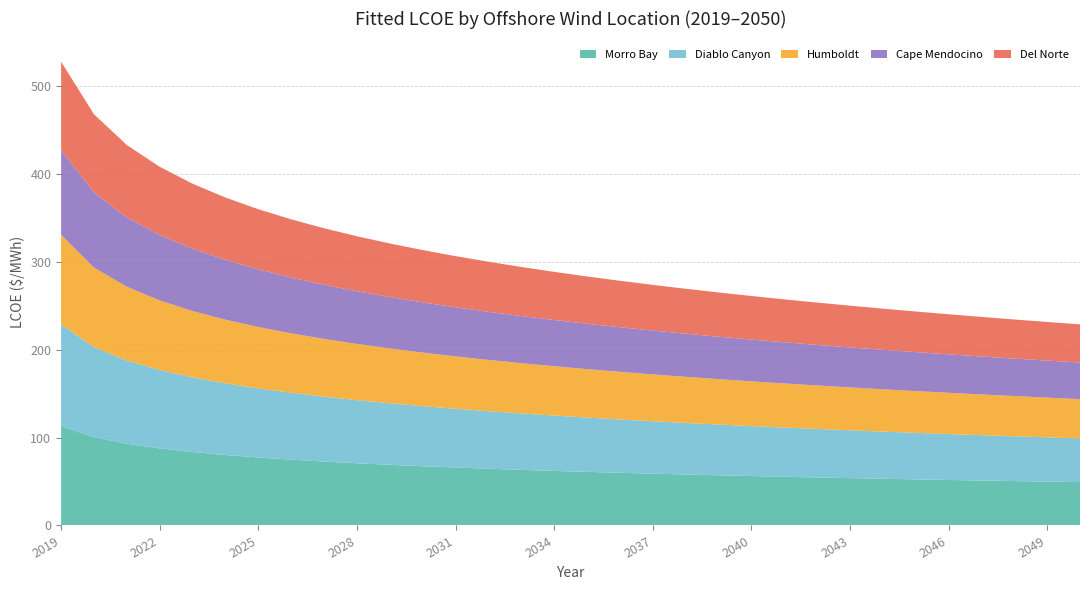

Reading left to right, list all the values displayed in this chart.

Morro Bay: 113.2	100.4	92.9	87.6	83.5	80.1	77.3	74.8	72.7	70.7	69.0	67.4	65.9	64.5	63.3	62.1	60.9	59.9	58.9	57.9	57.0	56.2	55.4	54.6	53.8	53.1	52.4	51.7	51.1	50.5	49.9	49.3
Diablo Canyon: 115.4	102.3	94.6	89.1	84.9	81.4	78.5	76.0	73.8	71.8	69.9	68.3	66.8	65.4	64.1	62.8	61.7	60.6	59.6	58.6	57.7	56.8	56.0	55.2	54.4	53.6	52.9	52.2	51.6	50.9	50.3	49.7
Humboldt: 102.0	90.5	83.8	79.1	75.4	72.3	69.8	67.6	65.6	63.9	62.3	60.9	59.6	58.3	57.2	56.1	55.1	54.2	53.3	52.4	51.6	50.8	50.1	49.4	48.7	48.1	47.5	46.9	46.3	45.7	45.2	44.7
Cape Mendocino: 96.3	85.4	79.0	74.4	70.9	68.0	65.6	63.5	61.6	60.0	58.5	57.1	55.8	54.7	53.6	52.6	51.6	50.7	49.8	49.0	48.3	47.5	46.8	46.2	45.5	44.9	44.3	43.7	43.2	42.6	42.1	41.6
Del Norte: 100.3	88.9	82.3	77.5	73.9	70.9	68.3	66.1	64.2	62.5	60.9	59.5	58.2	57.0	55.8	54.8	53.8	52.8	51.9	51.1	50.3	49.5	48.8	48.1	47.4	46.8	46.2	45.6	45.0	44.4	43.9	43.4